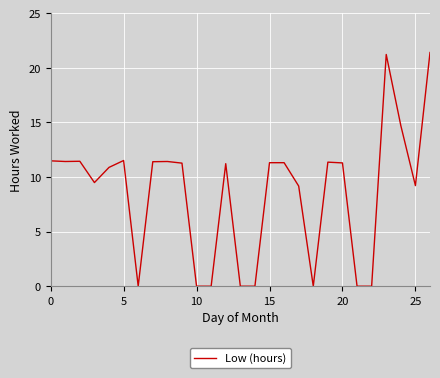

What is the maximum value shown in the chart?

21.4